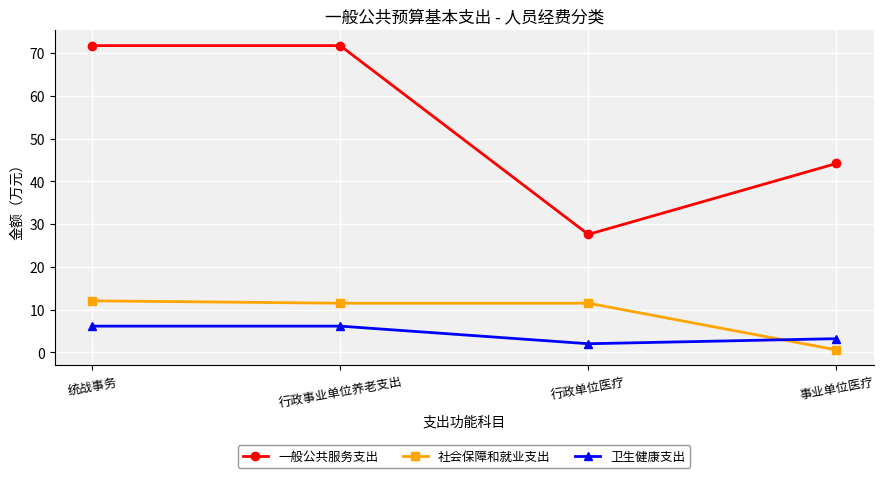

Reading right to left, what are all the values shown in this chart?

一般公共服务支出: 事业单位医疗=44.2	行政单位医疗=27.6	行政事业单位养老支出=71.7	统战事务=71.7
社会保障和就业支出: 事业单位医疗=0.6	行政单位医疗=11.5	行政事业单位养老支出=11.5	统战事务=12.0
卫生健康支出: 事业单位医疗=3.2	行政单位医疗=2.0	行政事业单位养老支出=6.1	统战事务=6.1